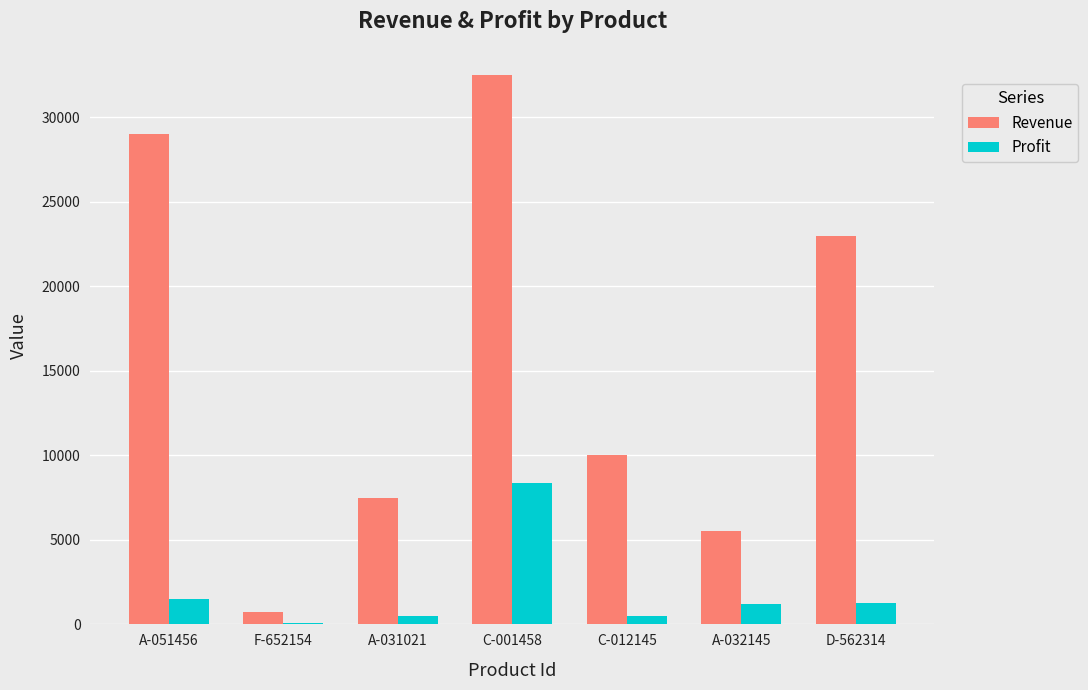

Which series changed the most between A-051456 and C-012145?

Revenue